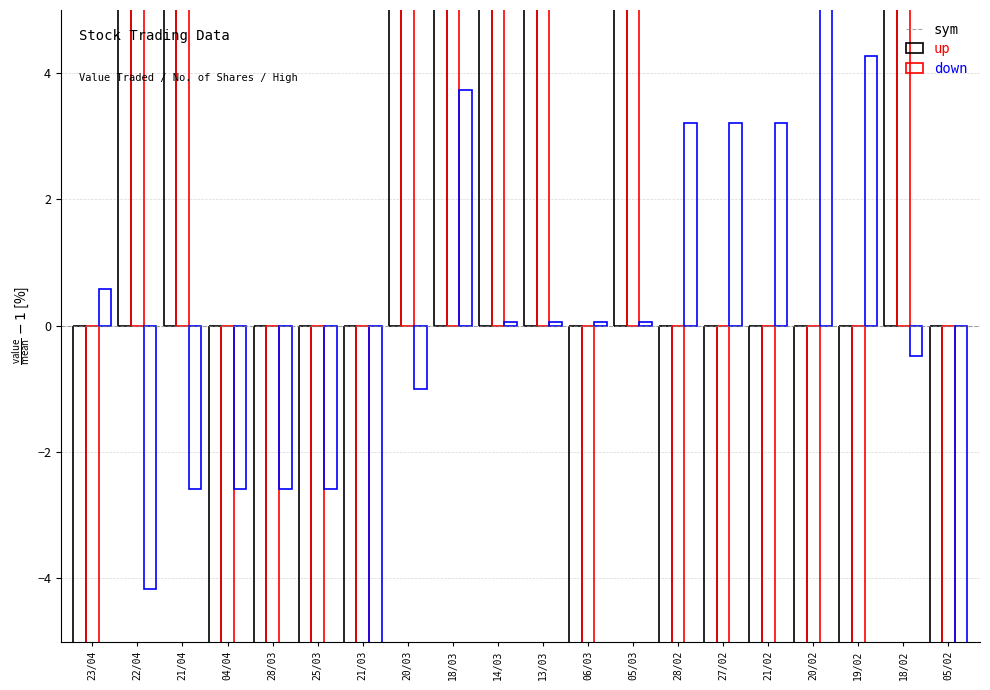

What is the difference between the second highest and minimum values in the Value Traded series?

265.9